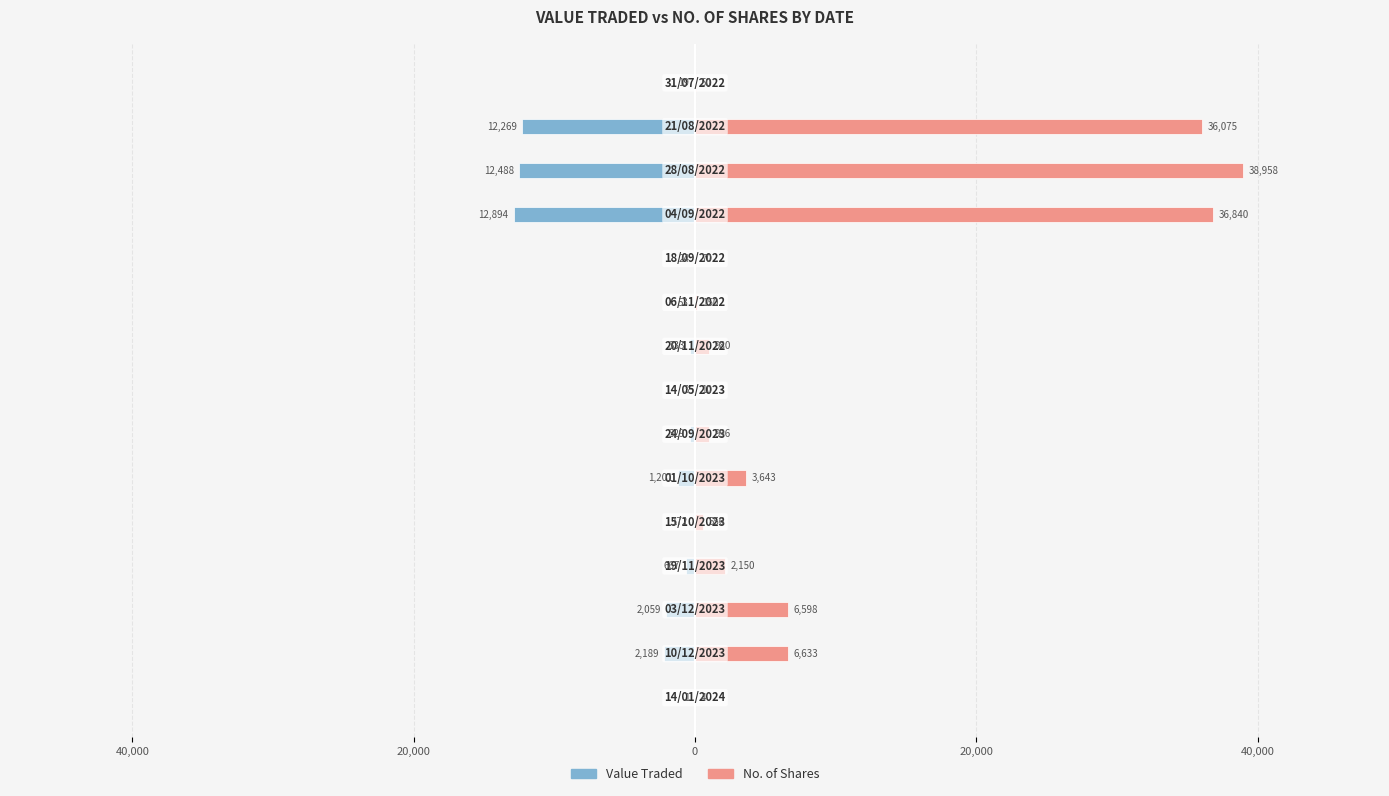

Which series has the largest total across all categories?

No. of Shares